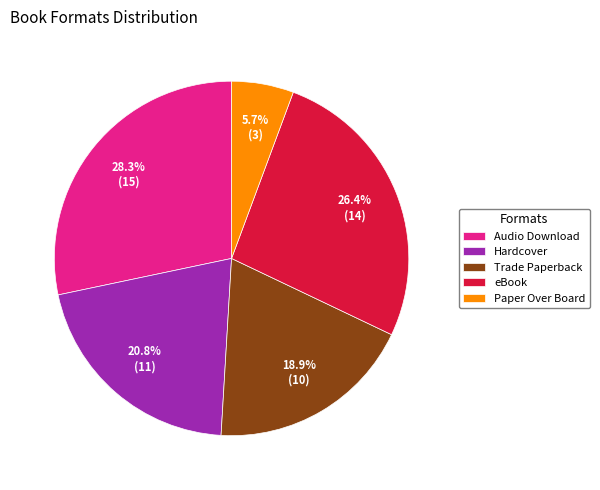

To the nearest percent, what percentage of the pie is eBook?

26%